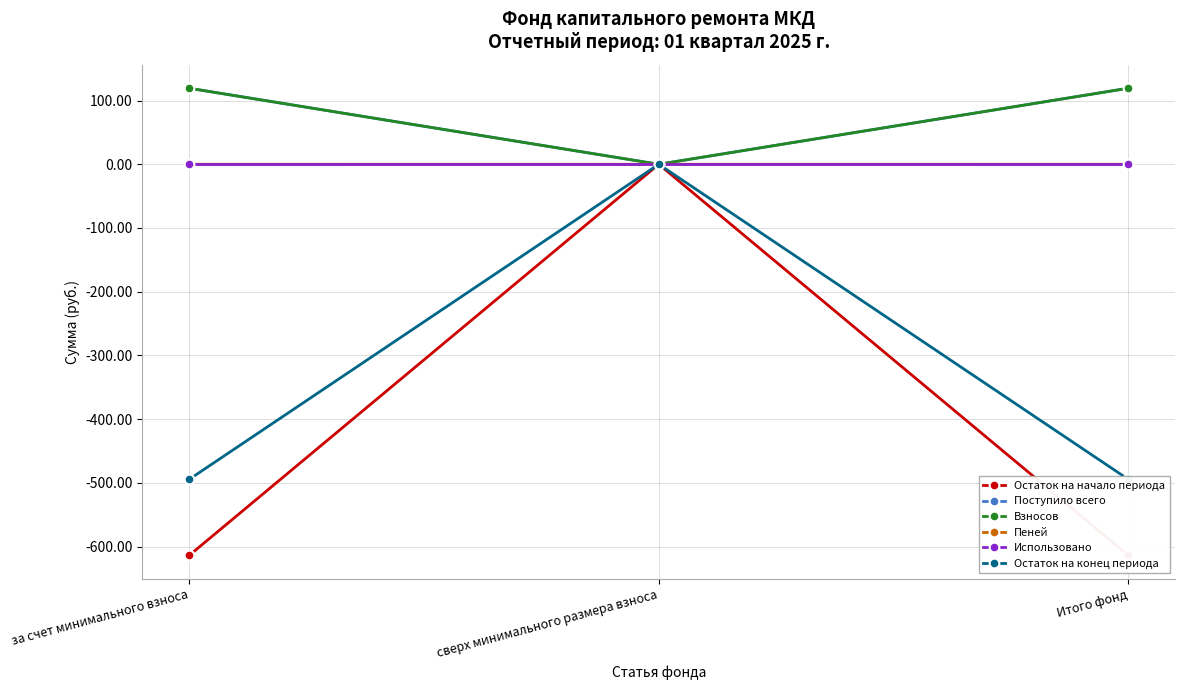

At which label does Остаток на начало периода reach its minimum?

за счет минимального взноса